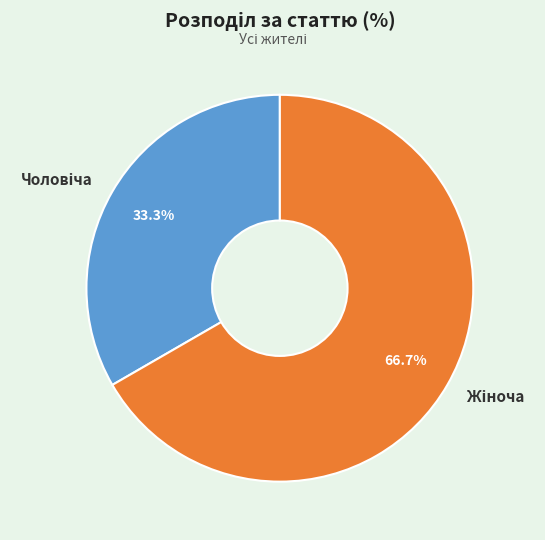

Is there any slice that represents more than half of the pie?

Yes